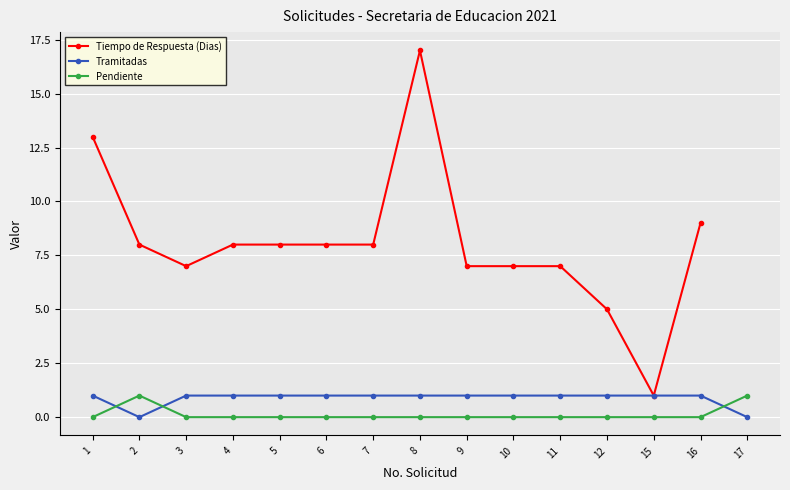

Rank the series by their average value, from highest to lowest.

Tiempo de Respuesta (Dias), Tramitadas, Pendiente